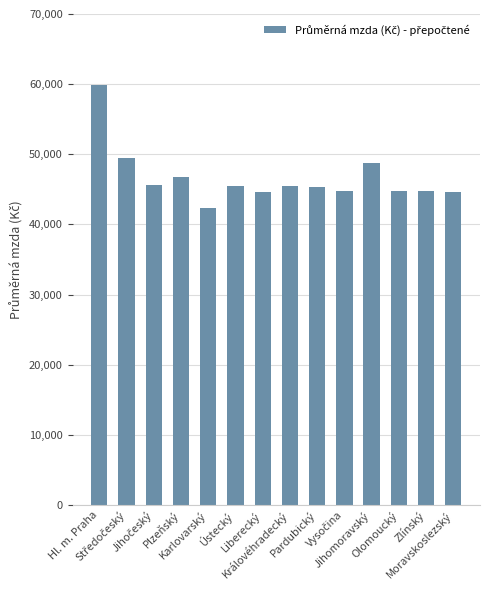

Are the bars horizontal?

No